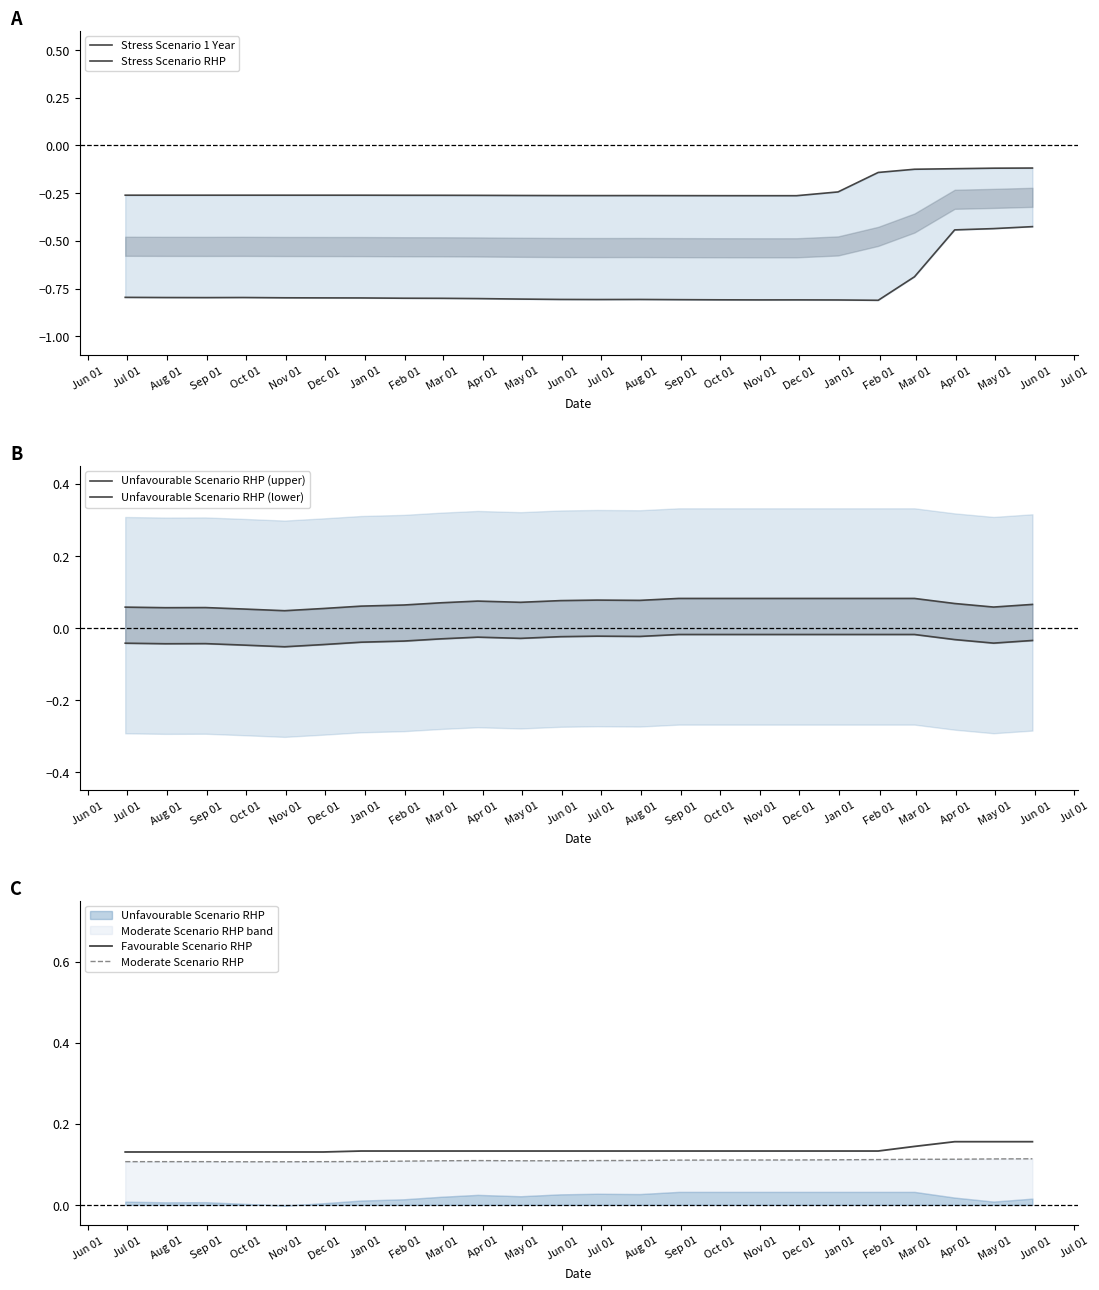

How many series are shown in this chart?

6